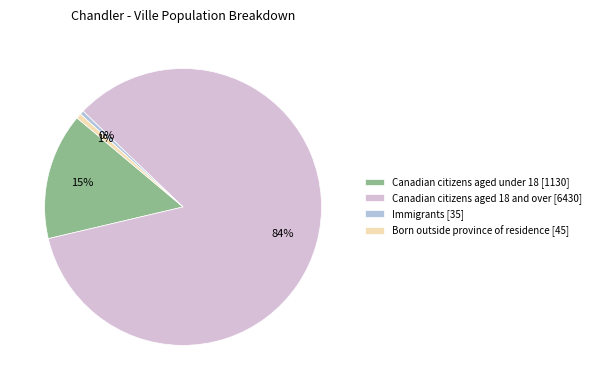

Which category has the biggest portion of the pie?

Canadian citizens aged 18 and over [6430]